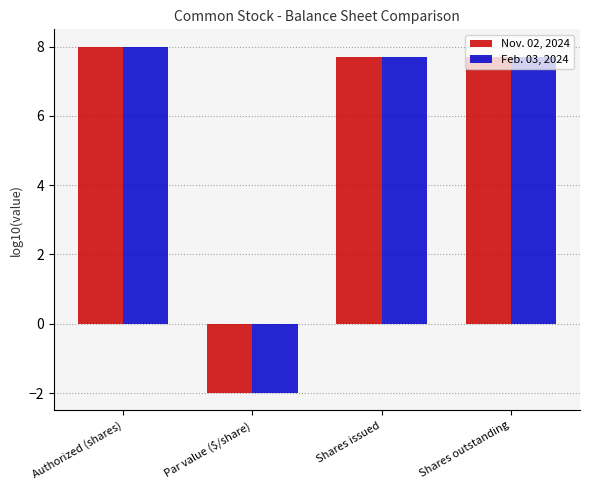

What is the average value of the Nov. 02, 2024 series?

5.4